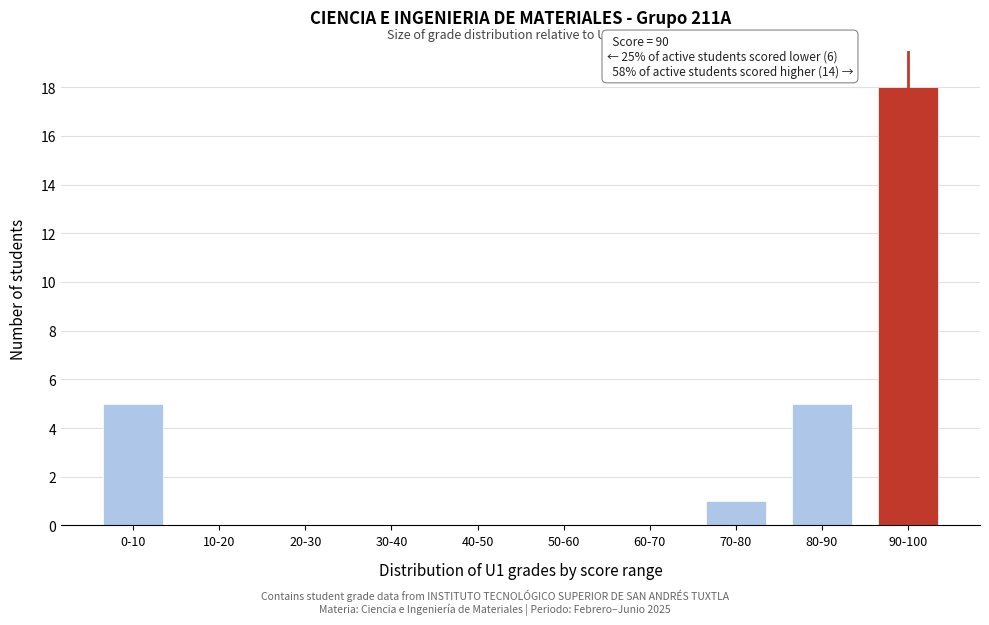

Reading left to right, transcribe all the data shown in this chart.

0-10=5	10-20=0	20-30=0	30-40=0	40-50=0	50-60=0	60-70=0	70-80=1	80-90=5	90-100=18